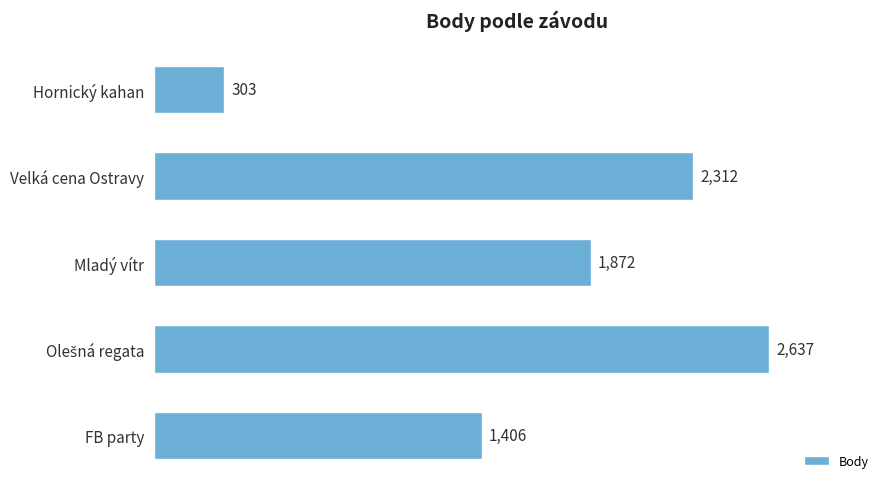

Is it true that the value at FB party is 550?

False